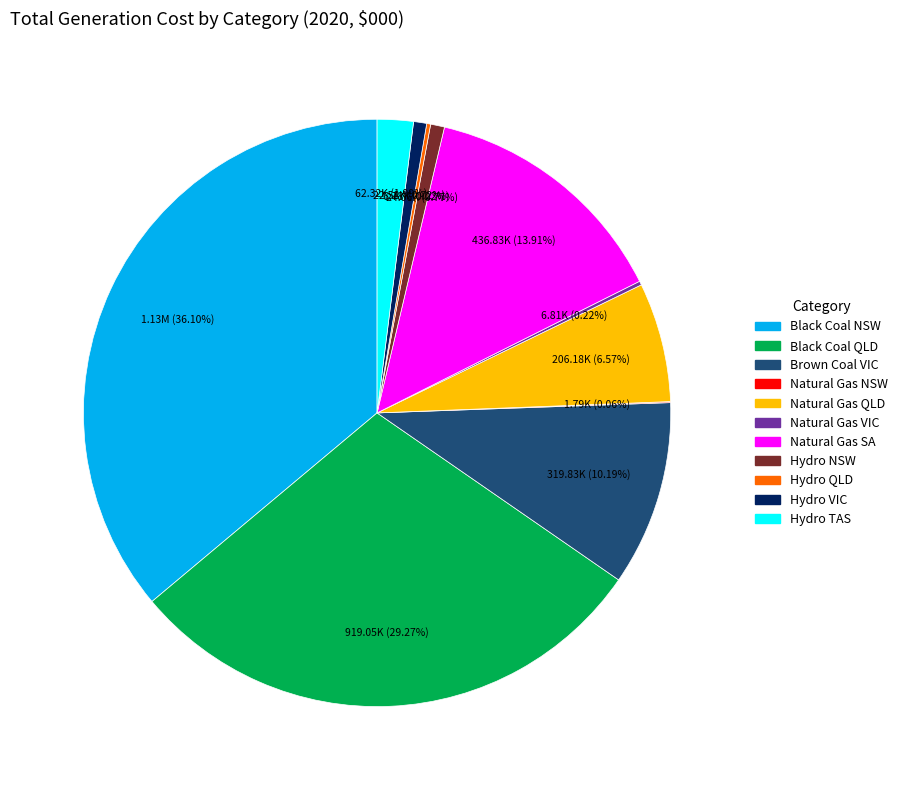

Which has a higher value, Black Coal NSW or Natural Gas SA?

Black Coal NSW